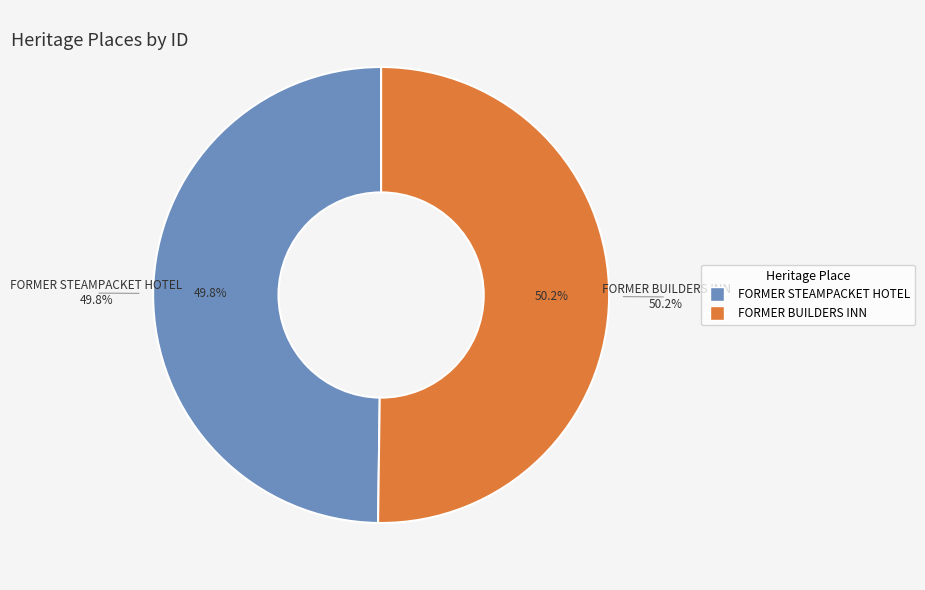

What is the largest slice in the pie chart?

FORMER BUILDERS INN